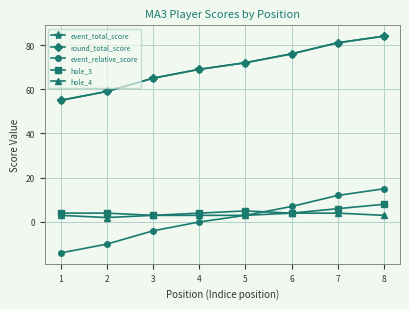

What is the approximate value of hole_4 at 4?

3